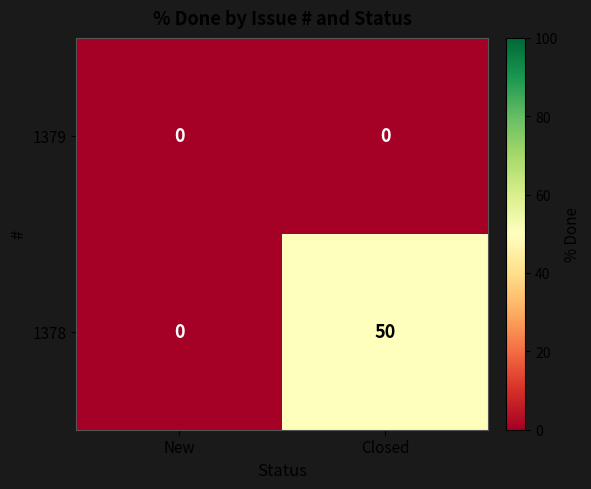

At which category is the sum across all series the highest?

Closed